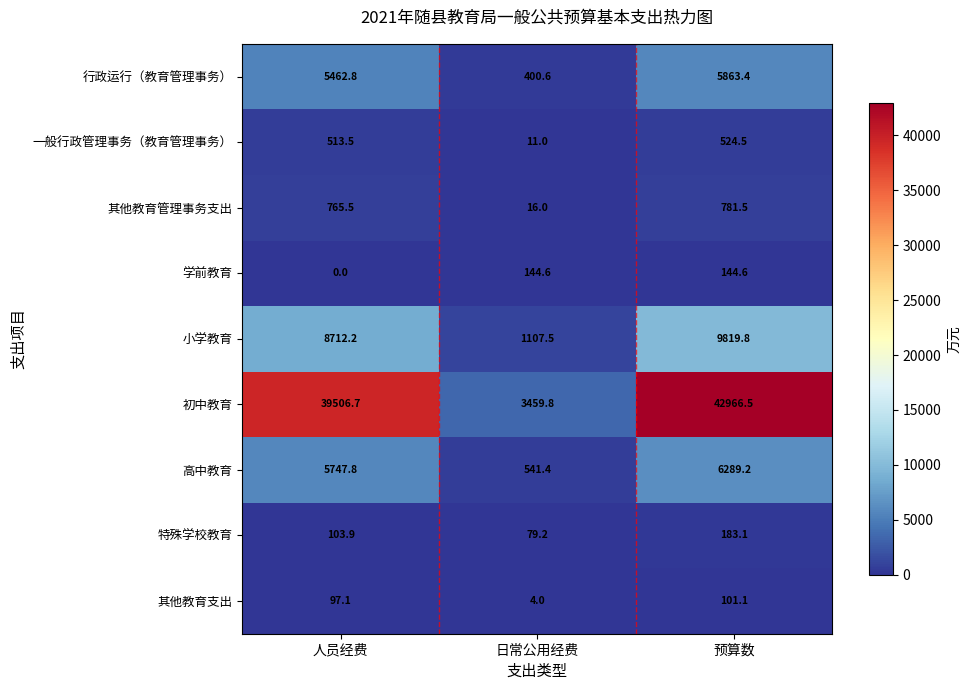

At which label does 高中教育 reach its minimum?

日常公用经费